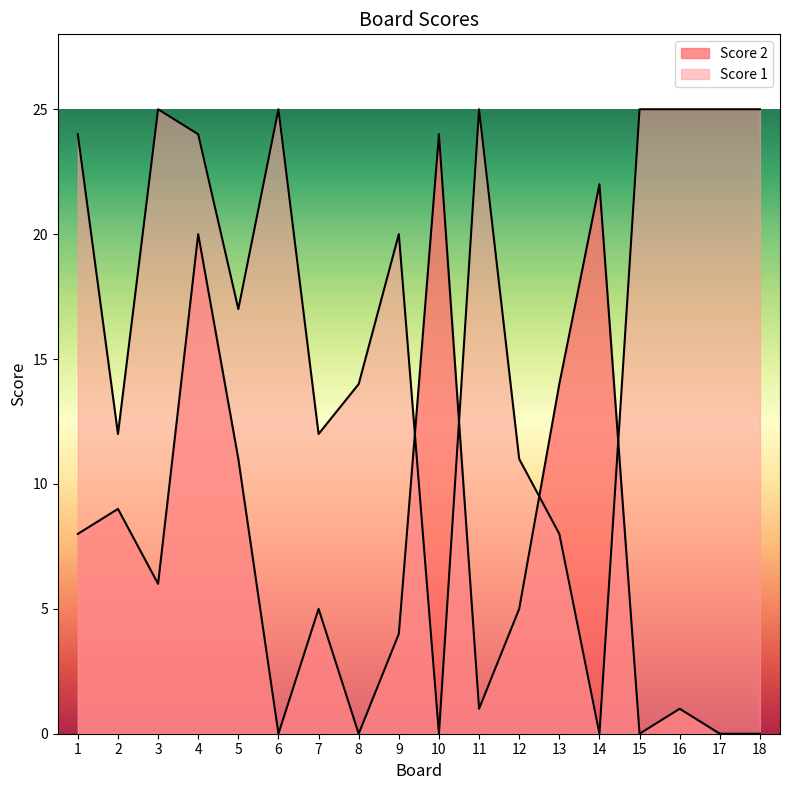

What is the difference between the second highest and second lowest values in the Score 2 series?

22